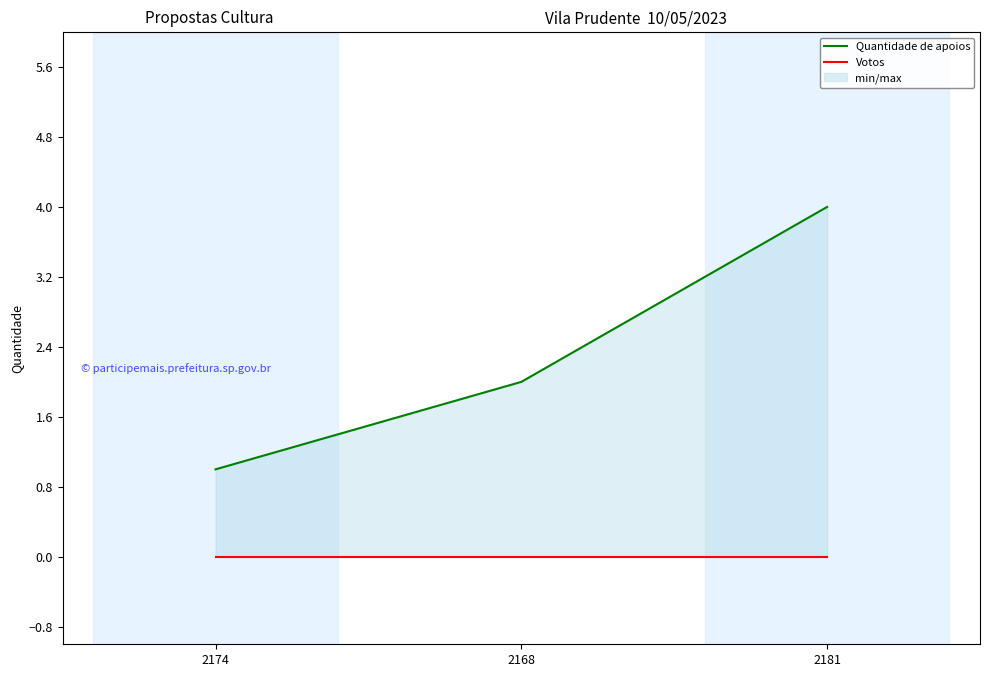

Where does the Quantidade de apoios series first go above 2?

2181